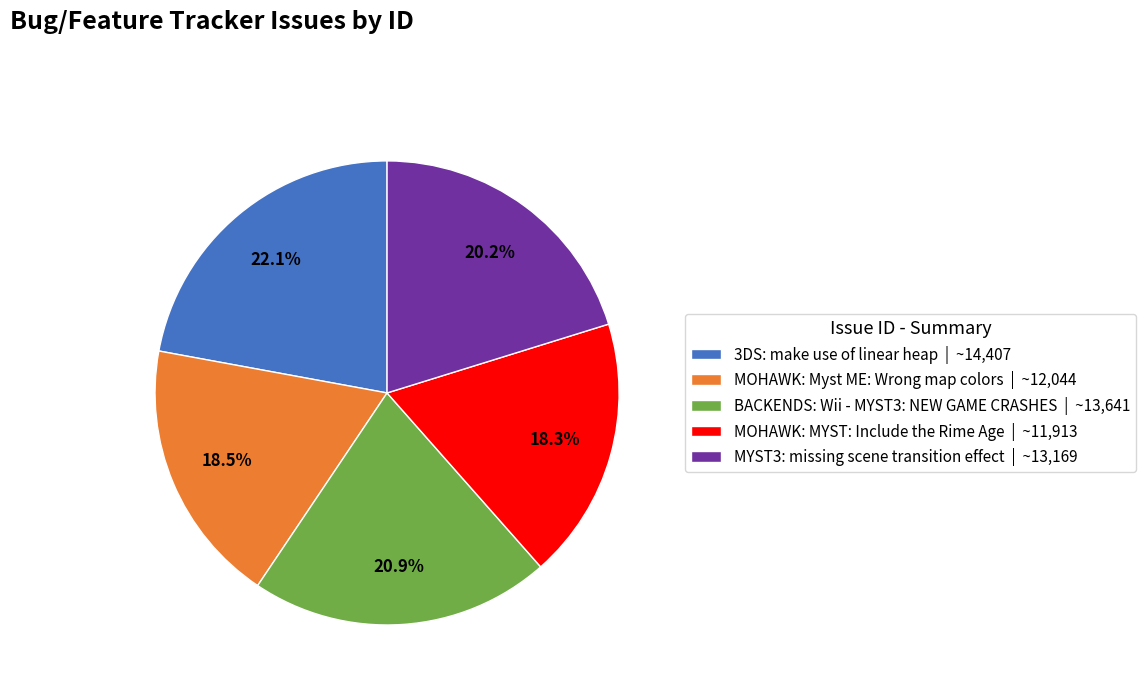

What percentage is the 3DS: make use of linear heap slice, to the nearest percent?

22%